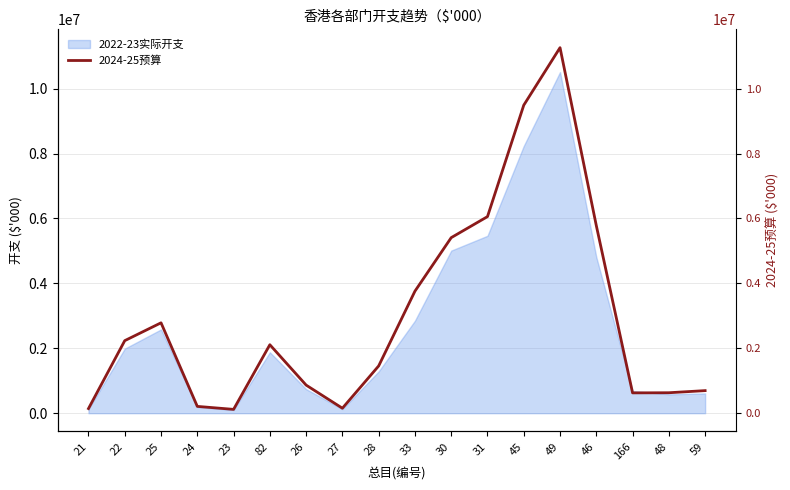

Approximately how many times larger is the value at 24 compared to 82?

0.1